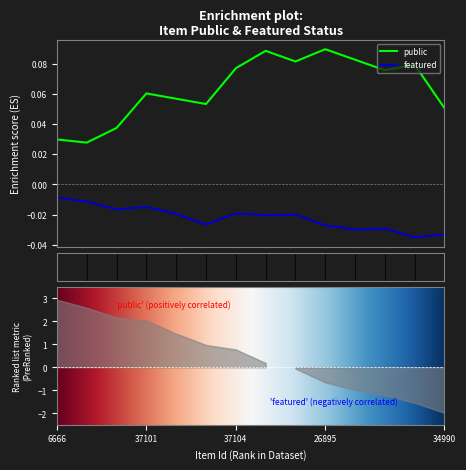

Is this an area chart (filled region under the line)?

No